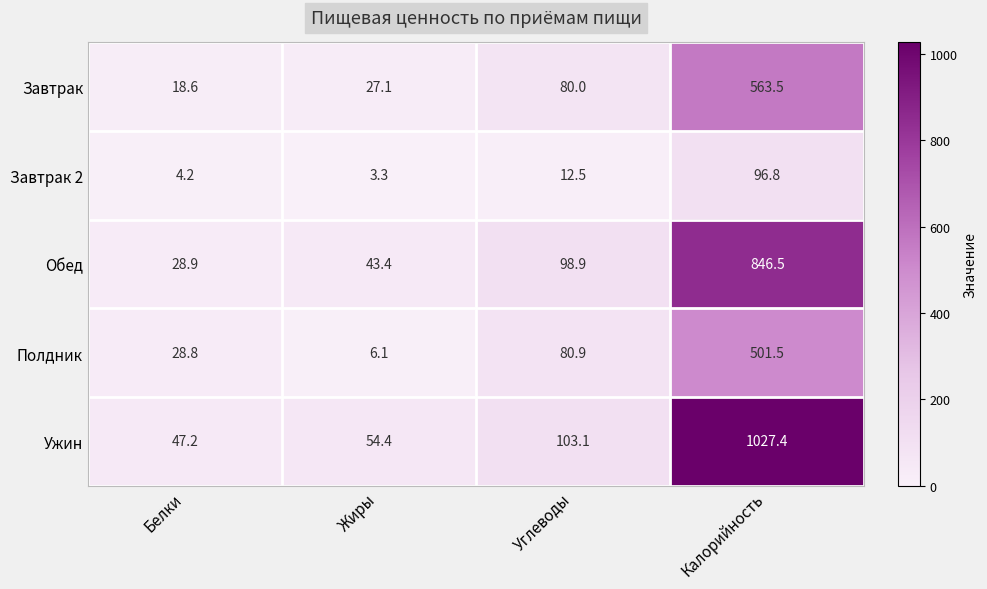

Reading left to right, transcribe all the data shown in this chart.

Завтрак: Белки=18.6	Жиры=27.1	Углеводы=80.0	Калорийность=563.5
Завтрак 2: Белки=4.2	Жиры=3.3	Углеводы=12.5	Калорийность=96.8
Обед: Белки=28.9	Жиры=43.4	Углеводы=98.9	Калорийность=846.5
Полдник: Белки=28.8	Жиры=6.1	Углеводы=80.9	Калорийность=501.5
Ужин: Белки=47.2	Жиры=54.4	Углеводы=103.1	Калорийность=1027.4